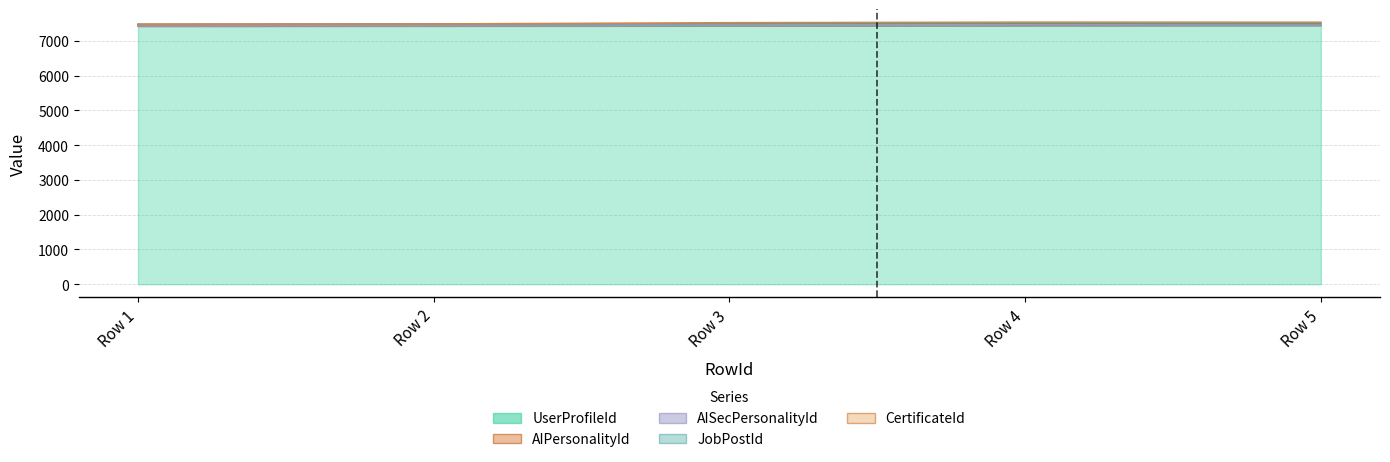

How many lines are shown in the chart?

5